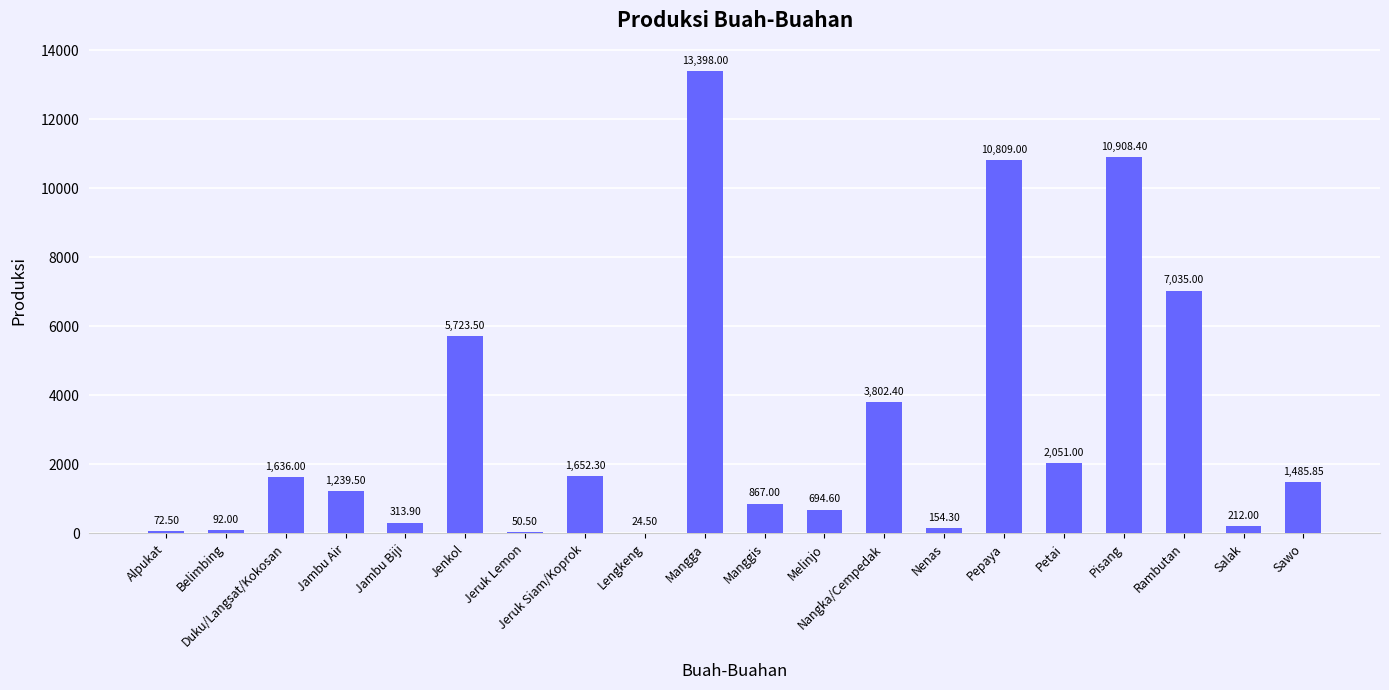

What is the change in value from Duku/Langsat/Kokosan to Pepaya?

+9173.0